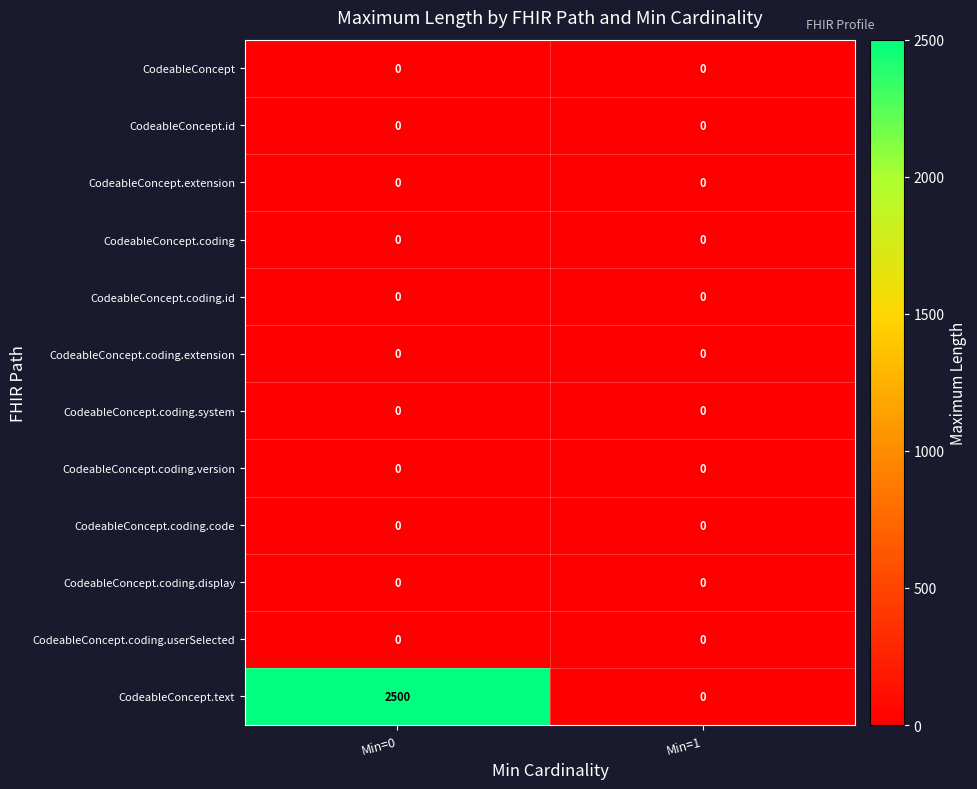

Reading left to right, list all the values displayed in this chart.

CodeableConcept: 0	0
CodeableConcept.id: 0	0
CodeableConcept.extension: 0	0
CodeableConcept.coding: 0	0
CodeableConcept.coding.id: 0	0
CodeableConcept.coding.extension: 0	0
CodeableConcept.coding.system: 0	0
CodeableConcept.coding.version: 0	0
CodeableConcept.coding.code: 0	0
CodeableConcept.coding.display: 0	0
CodeableConcept.coding.userSelected: 0	0
CodeableConcept.text: 2500	0